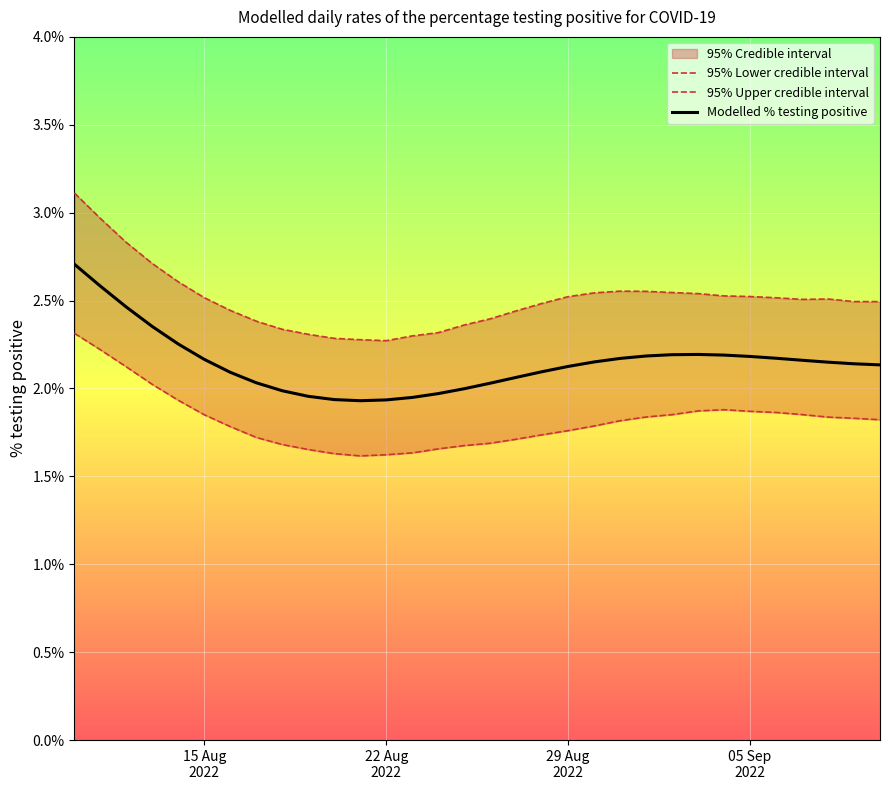

How many lines are shown in the chart?

3